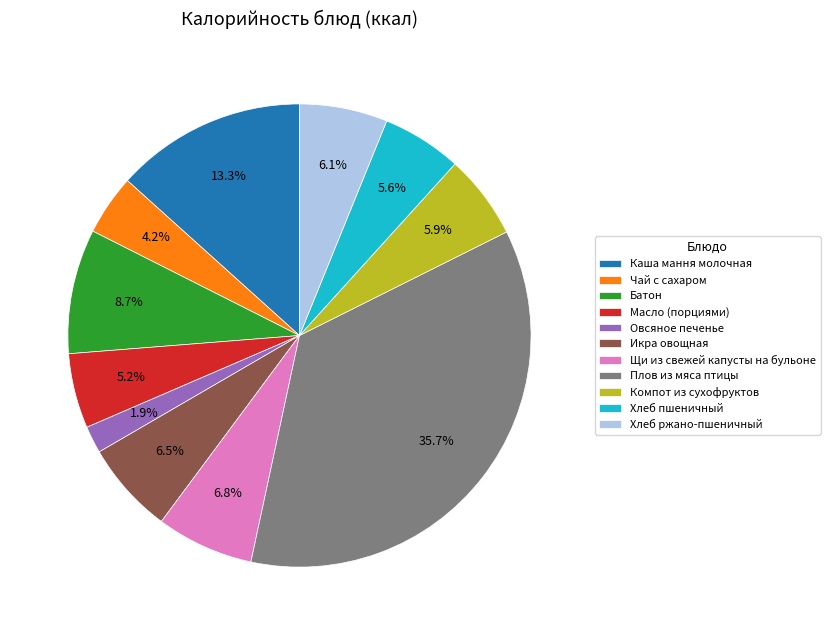

How many segments does this pie chart have?

11